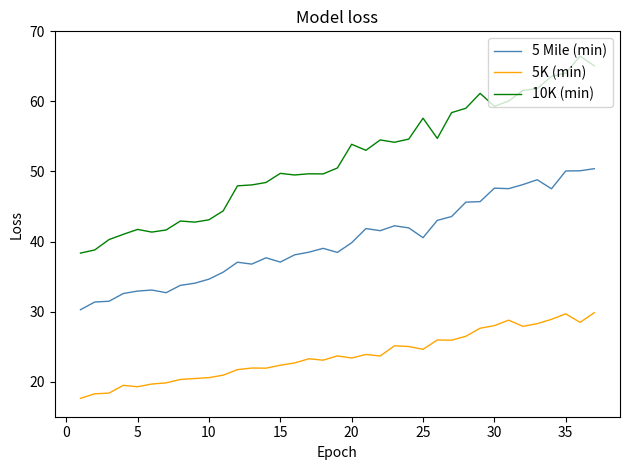

Rank the series by their maximum value, from lowest to highest.

5K (min), 5 Mile (min), 10K (min)